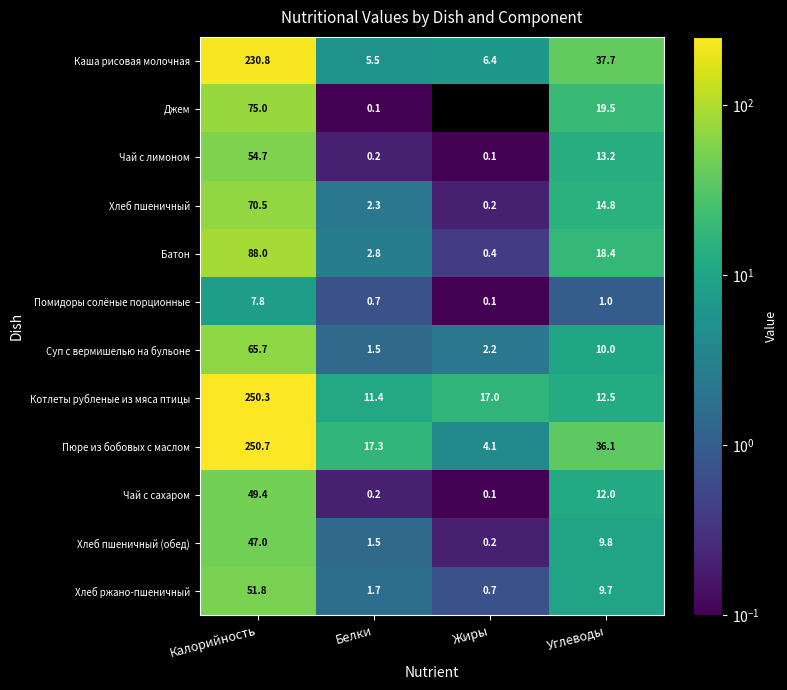

Is it true that Суп с вермишелью на бульоне equals 0.5 at Жиры?

False